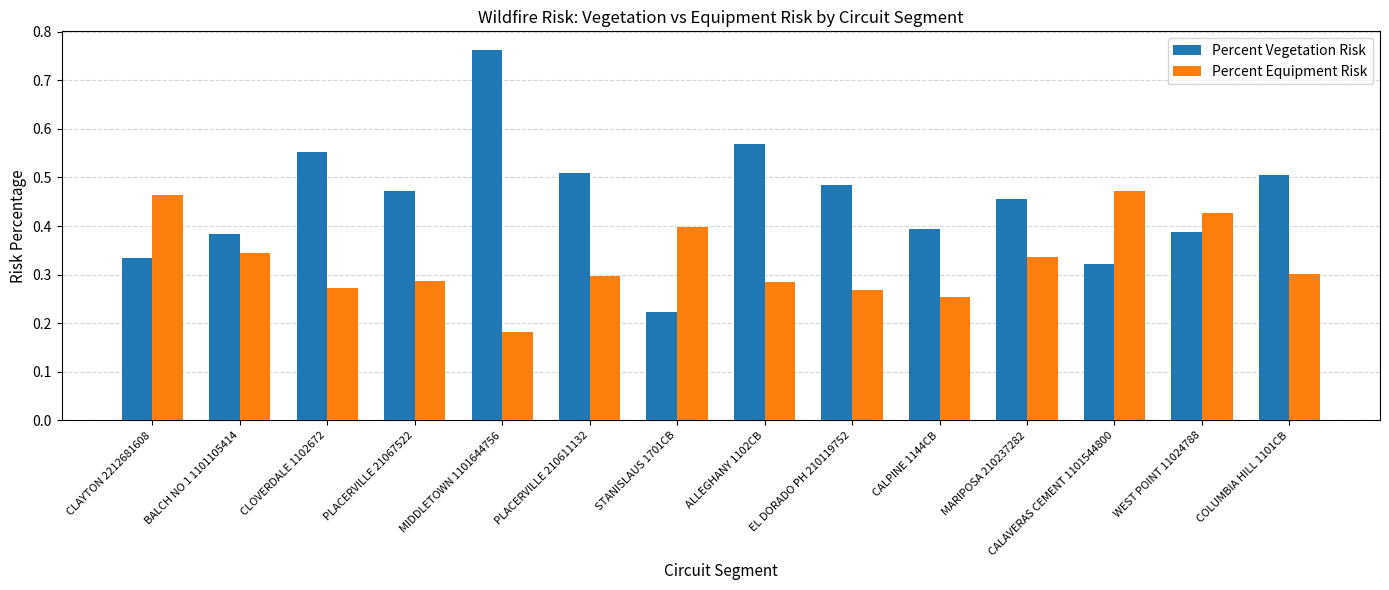

List the series in order of their overall mean, lowest first.

Percent Equipment Risk, Percent Vegetation Risk